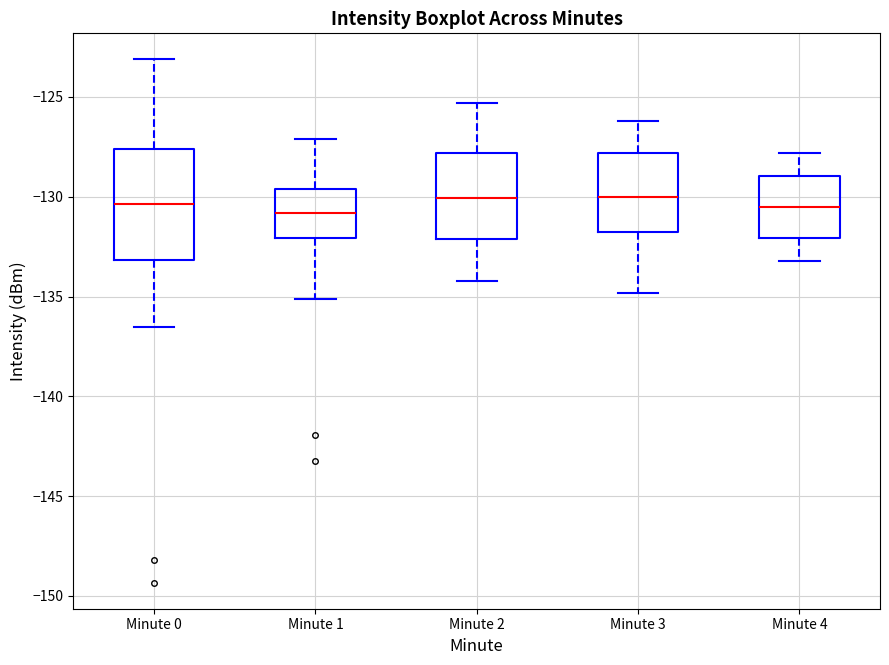

Comparing the boxes themselves (not the whiskers), which one is the tallest?

Minute 0